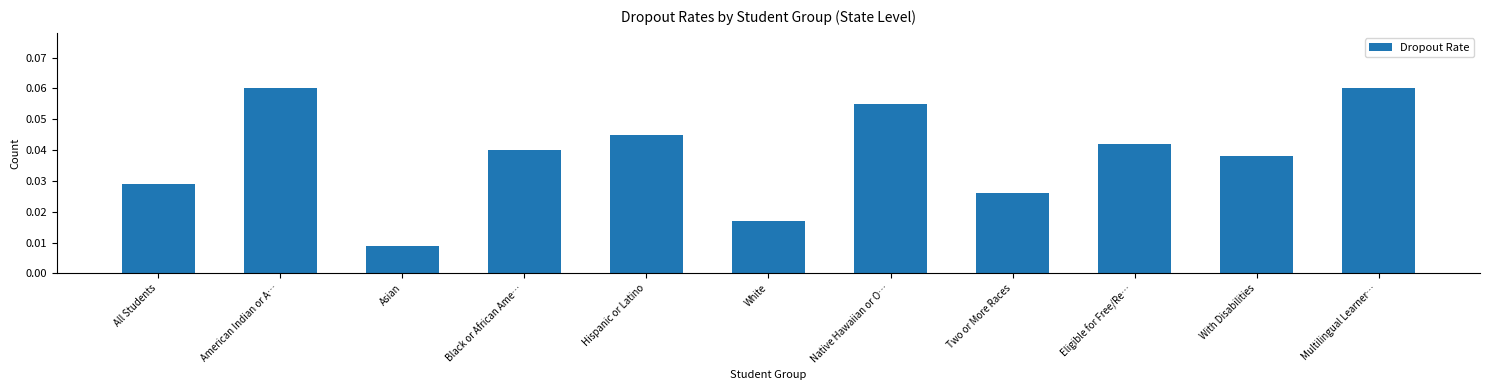

Between With Disabilities and White, which is larger?

With Disabilities